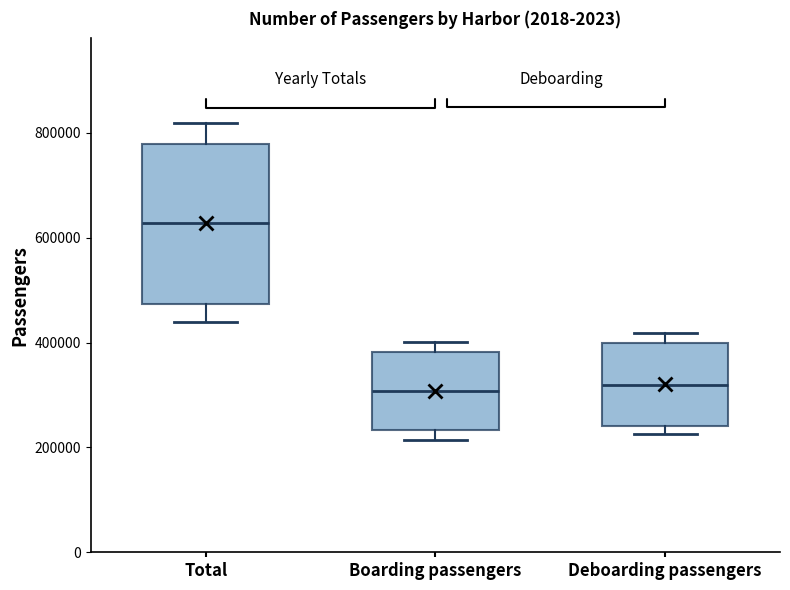

Reading left to right, read every box against the y-axis: the position of its median line, the range the box covers, and the ends of its whiskers. The values are not printed on the chart, so give them approximately, as read against the axis.

Total: median 620000, box 480000 to 780000, whiskers 440000 to 820000
Boarding passengers: median 300000, box 240000 to 380000, whiskers 220000 to 400000
Deboarding passengers: median 320000, box 240000 to 400000, whiskers 220000 to 420000